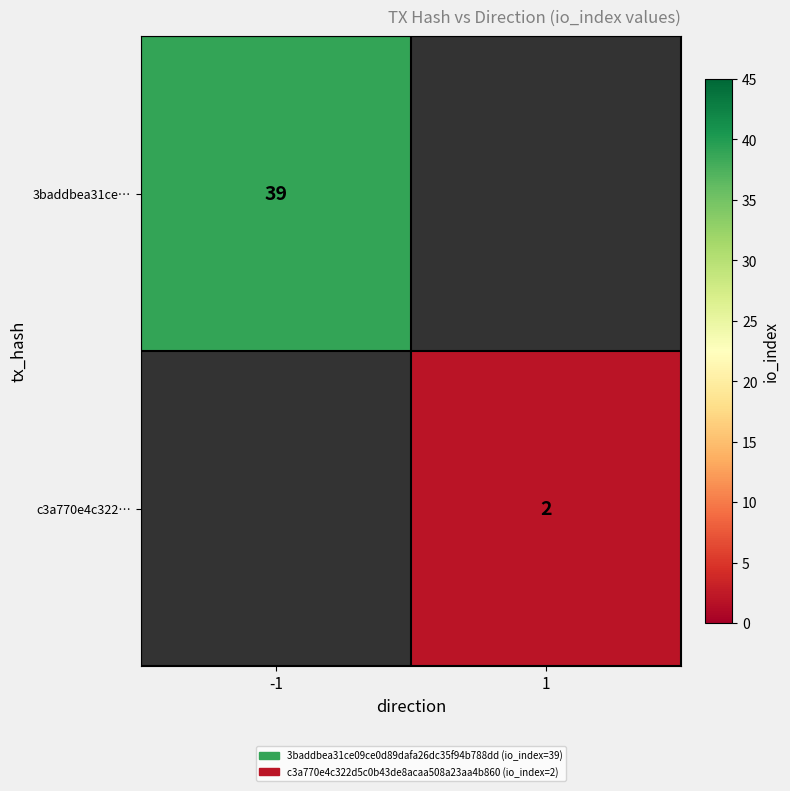

The value of c3a770e4c322… at 1 is 2. True or false?

True